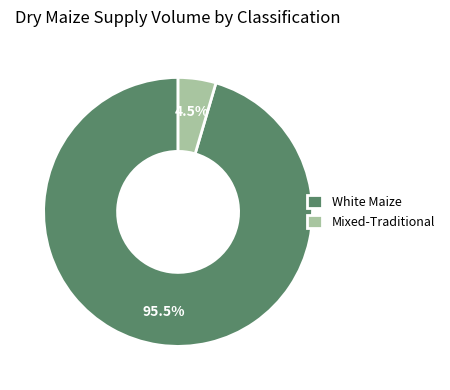

Does White Maize represent more than half of the total?

Yes